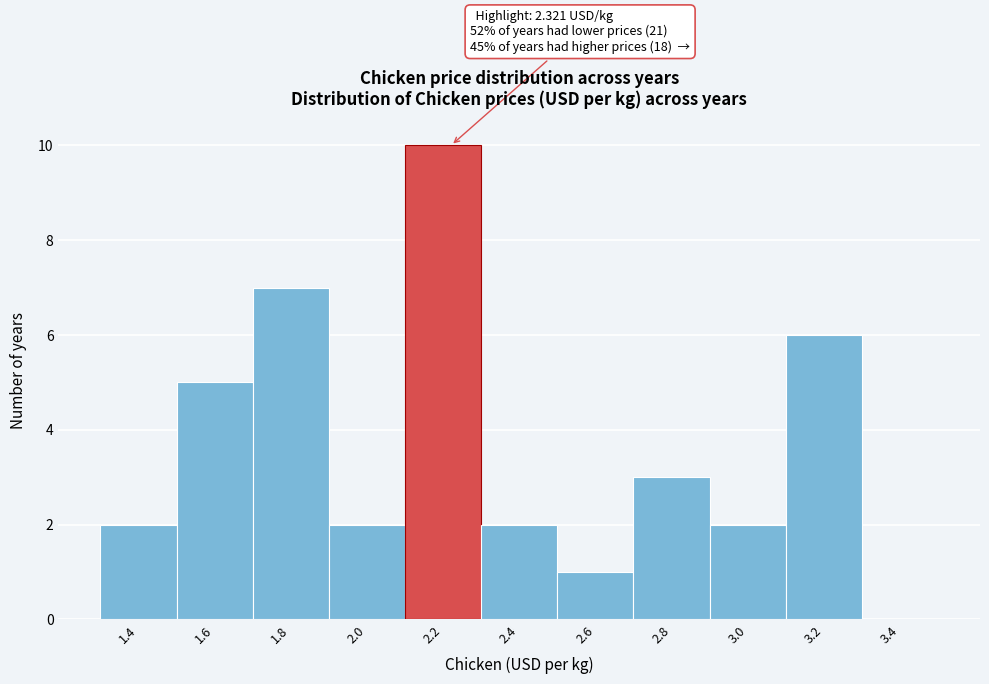

Reading left to right, list all the values displayed in this chart.

1.4=2	1.6=5	1.8=7	2.0=2	2.2=10	2.4=2	2.6=1	2.8=3	3.0=2	3.2=6	3.4=0